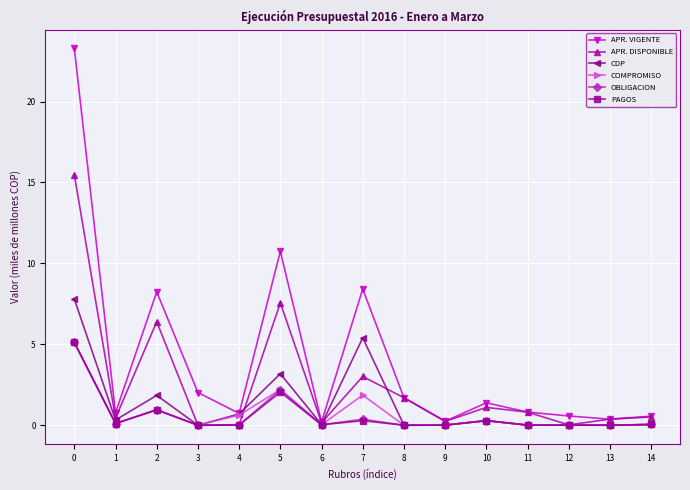

Does the chart have visible grid lines?

Yes